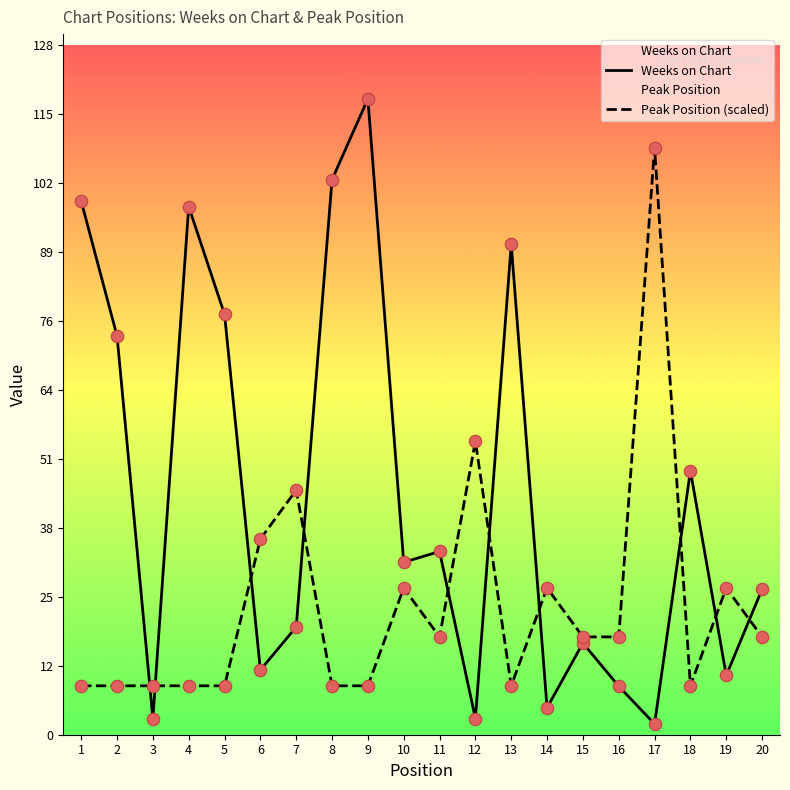

At how many categories does at least one series exceed 75?

7